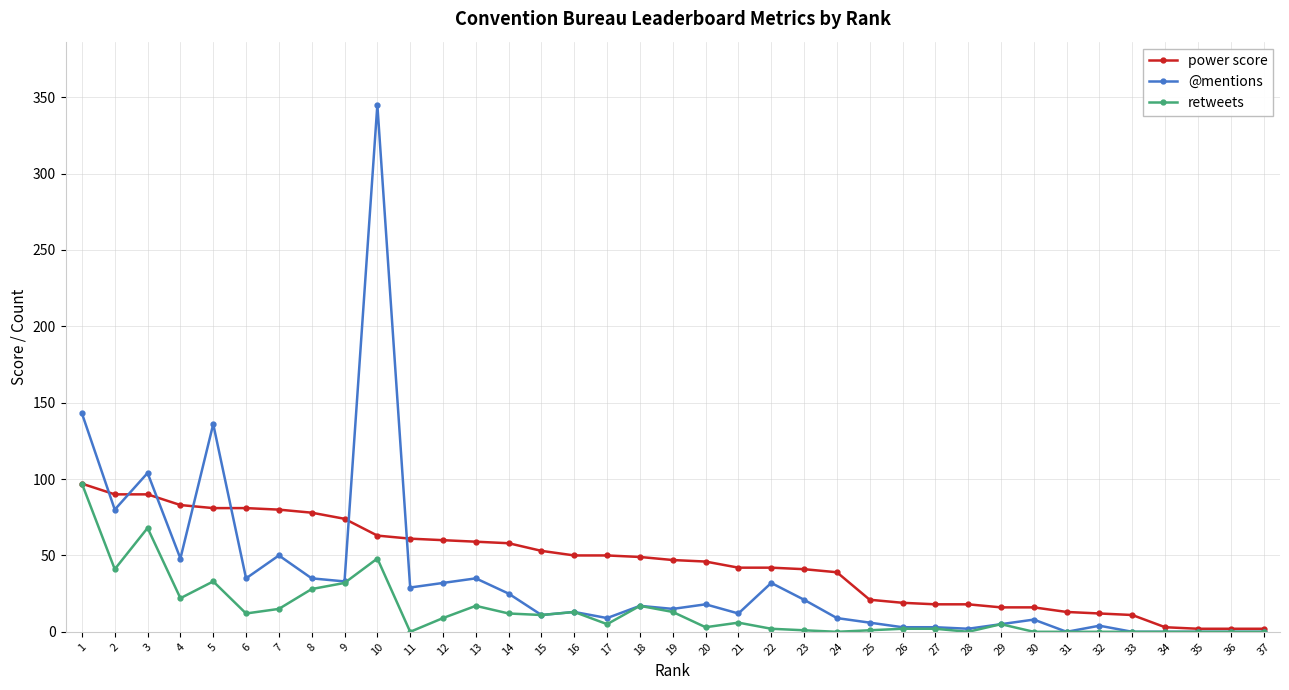

At which category does retweets reach its first local valley?

2